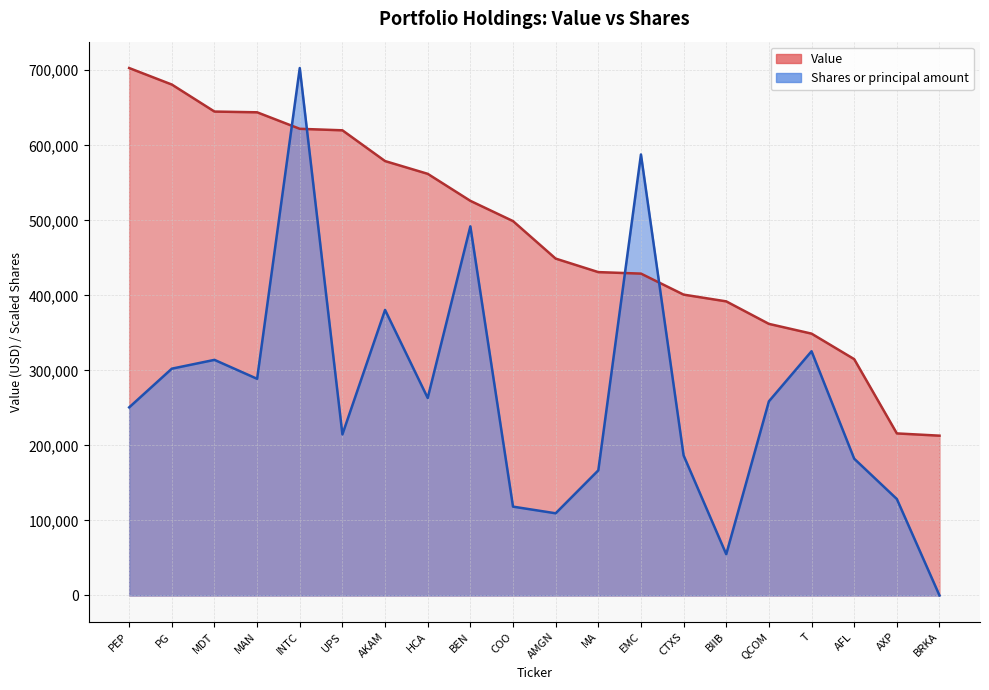

What is the difference between the highest and lowest values at AXP?

87427.8